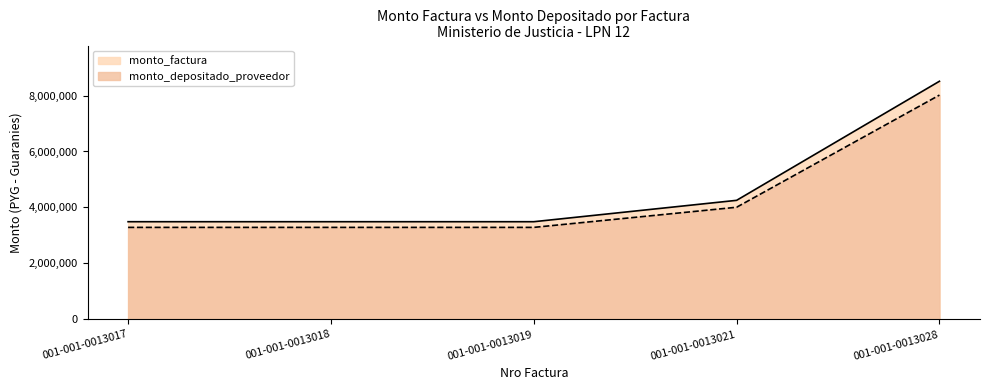

How many distinct data groups are displayed?

2